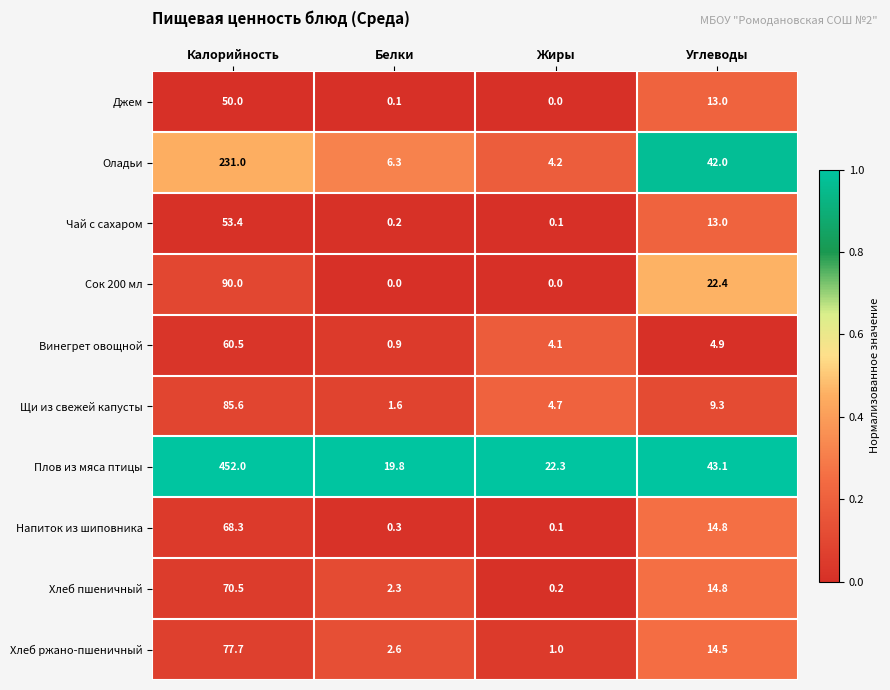

Which series changed the most between Жиры and Углеводы?

Оладьи